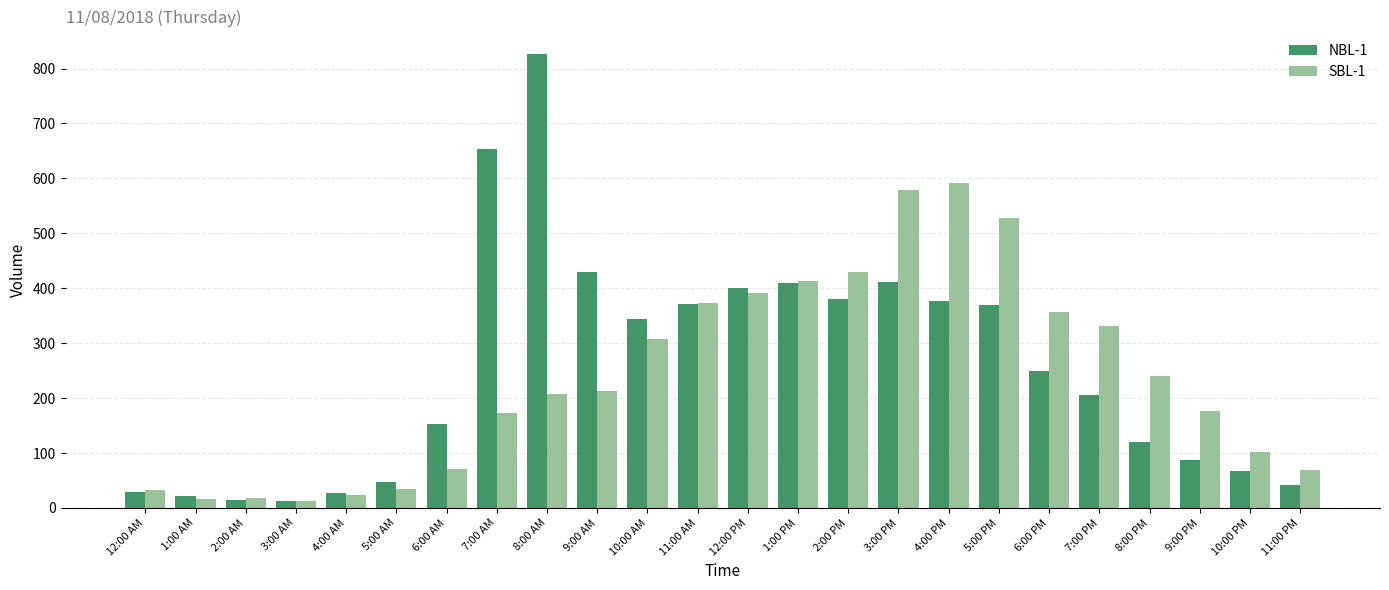

What is the difference between the second highest and second lowest values in the NBL-1 series?

639